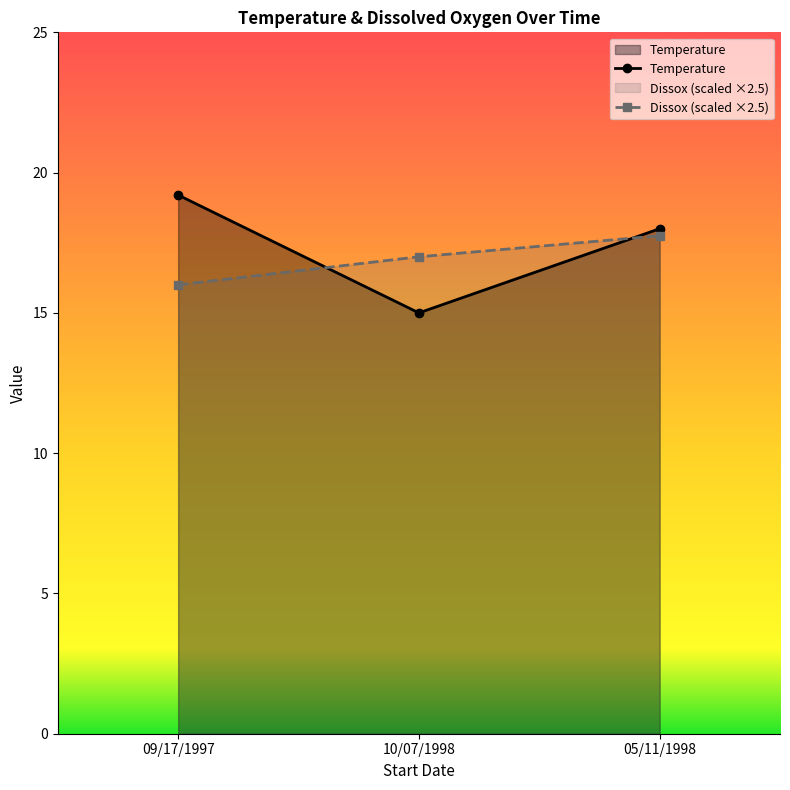

What is the label of the 1st point from the right?

05/11/1998